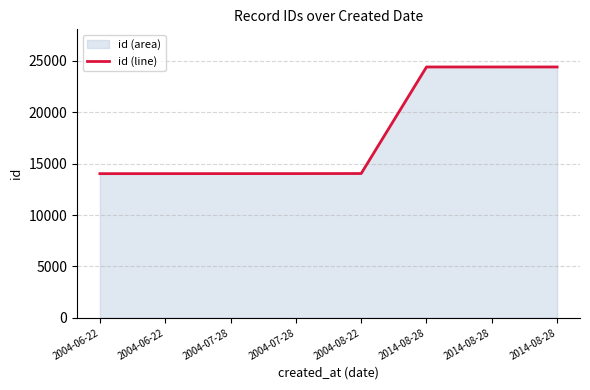

True or false: the data shows 5152 at 2014-08-28.

False